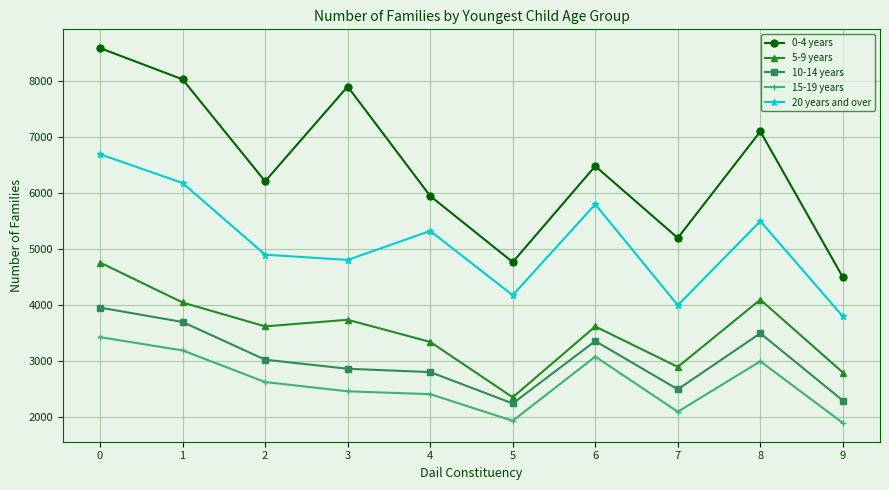

List the series in order of their peak value, highest first.

0-4 years, 20 years and over, 5-9 years, 10-14 years, 15-19 years